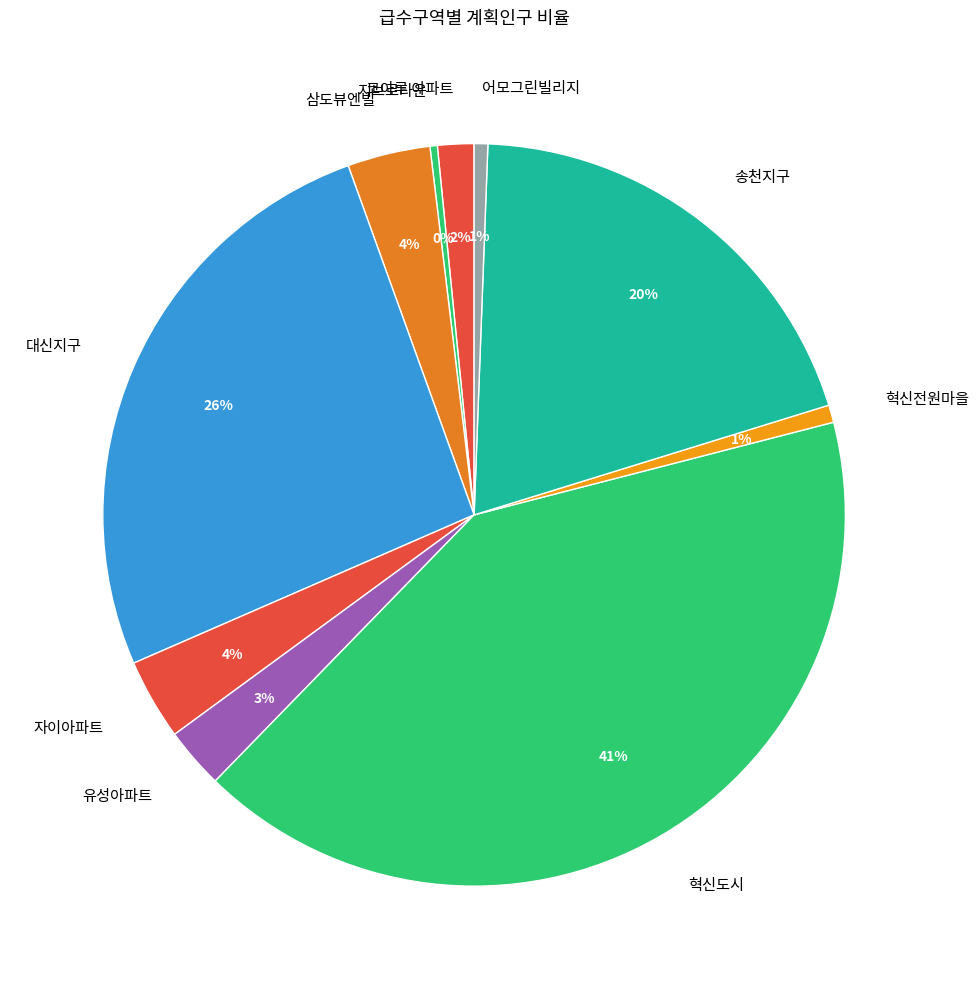

Is 대신지구 the majority of the pie?

No